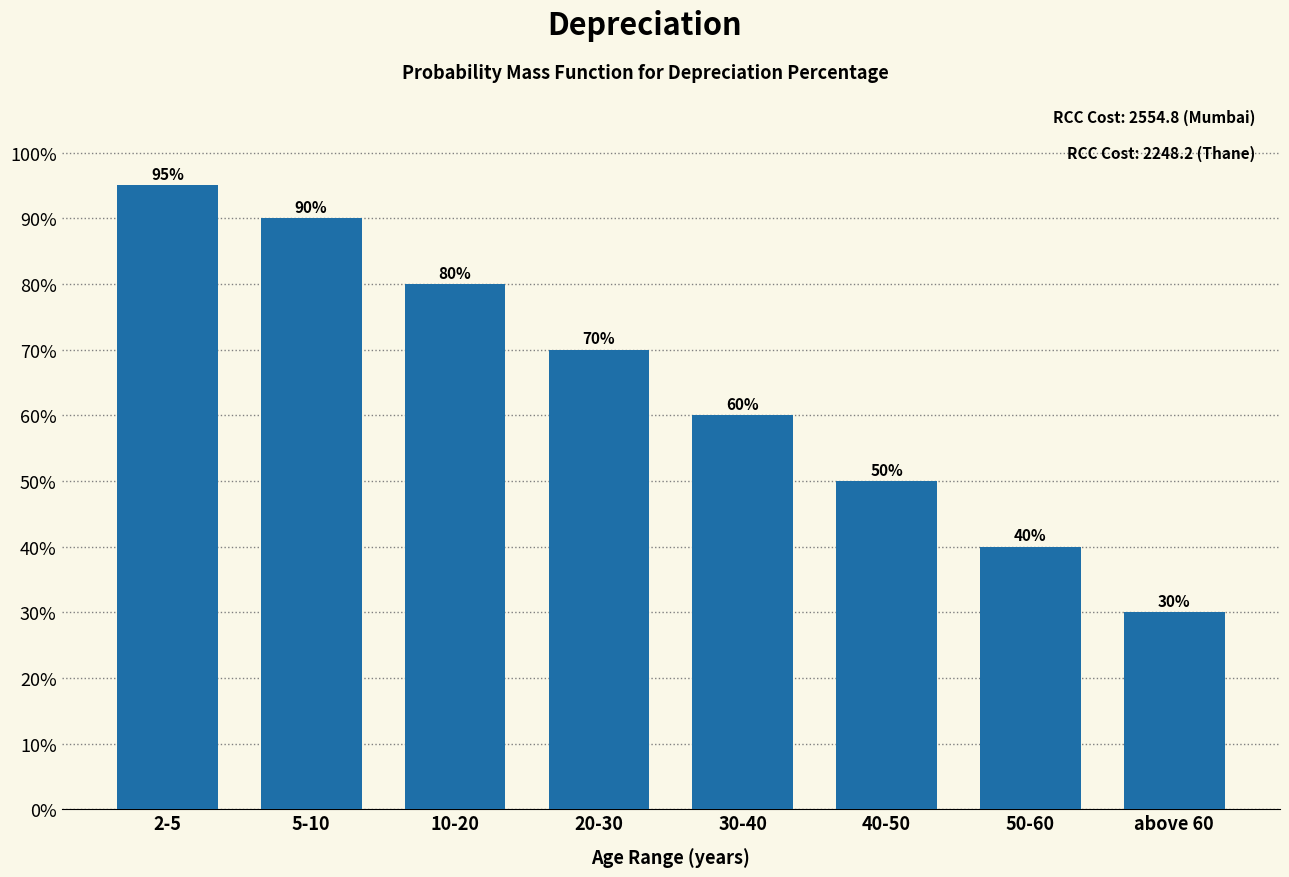

Does the chart contain any negative values?

No